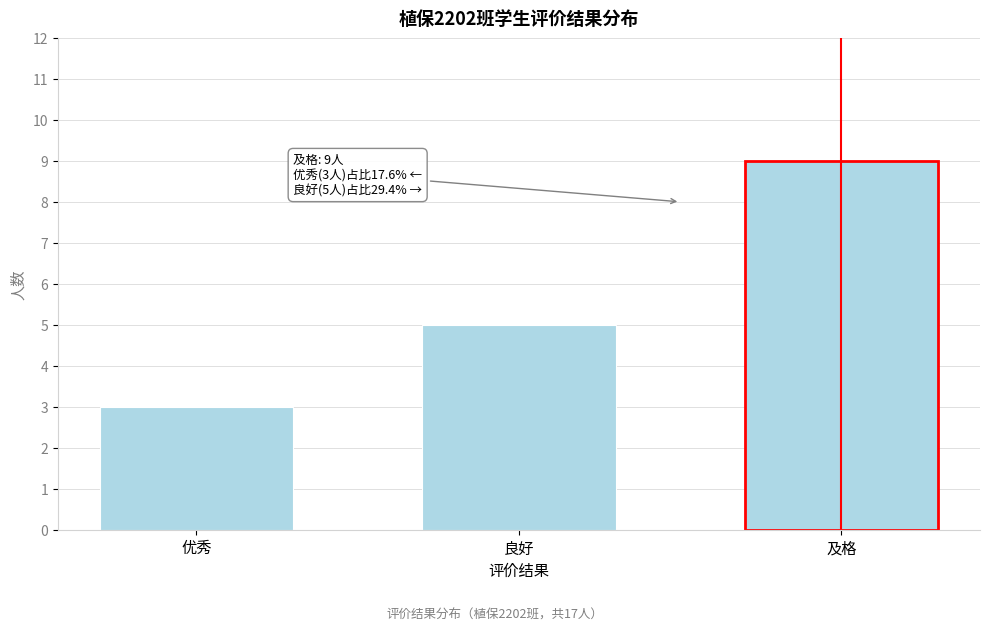

Reading left to right, extract all data points from this chart.

优秀=3	良好=5	及格=9